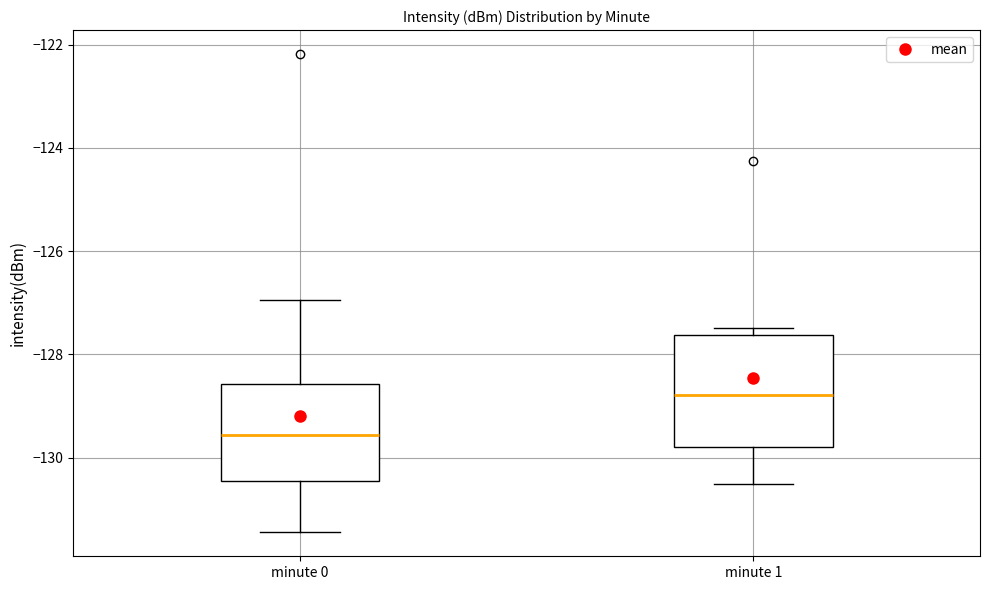

Reading left to right, transcribe this box plot: for each box, give where its median line is, the range the box spans, and where its two whiskers end, as read against the y-axis. The values are not printed on the chart, so give them approximately, as read against the axis.

minute 0: median -129.6, box -130.4 to -128.6, whiskers -131.4 to -127.0
minute 1: median -128.8, box -129.8 to -127.6, whiskers -130.6 to -127.4